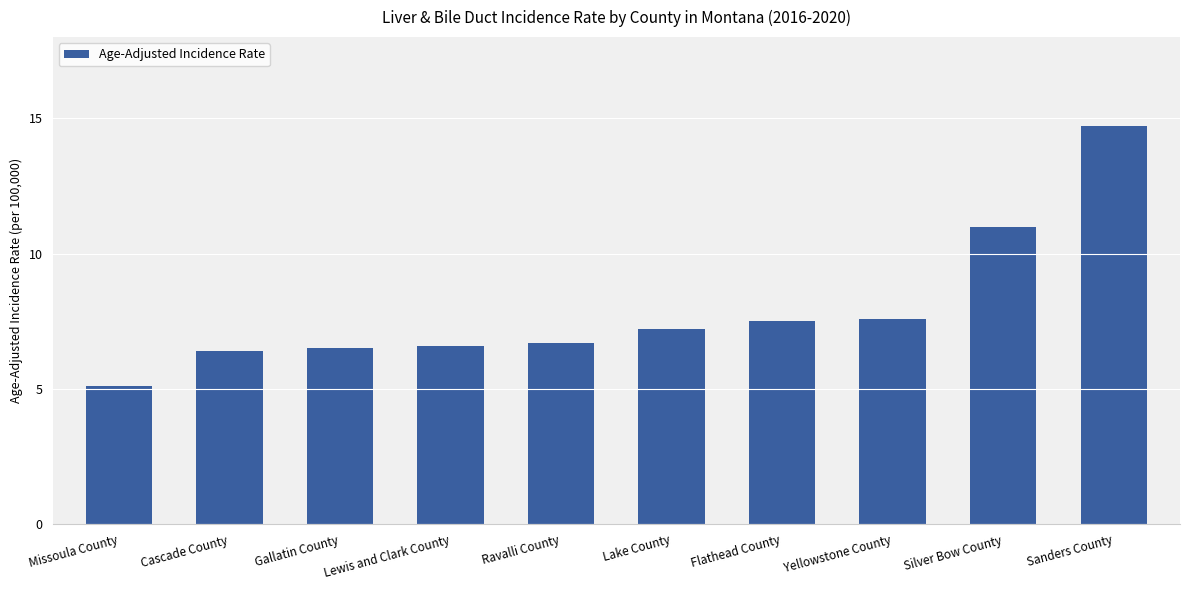

Between Flathead County and Lake County, which is larger?

Flathead County